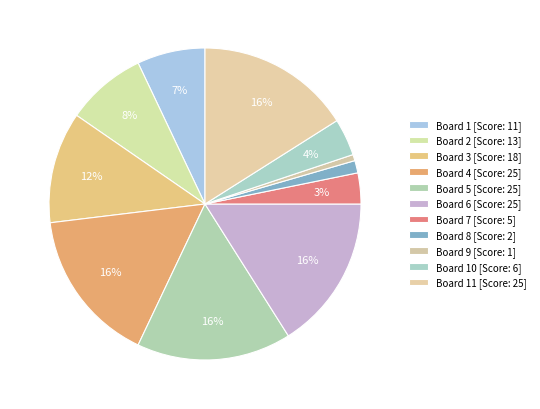

How many segments does this pie chart have?

11